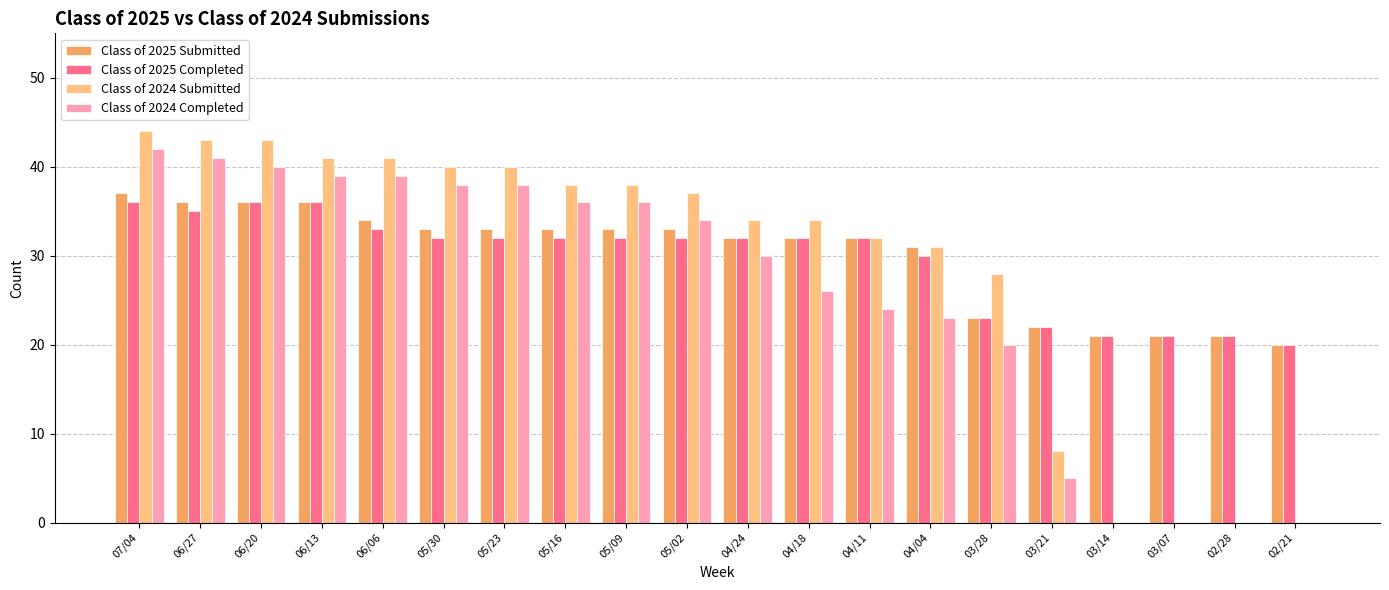

At which label does Class of 2025 Submitted first exceed 33?

07/04